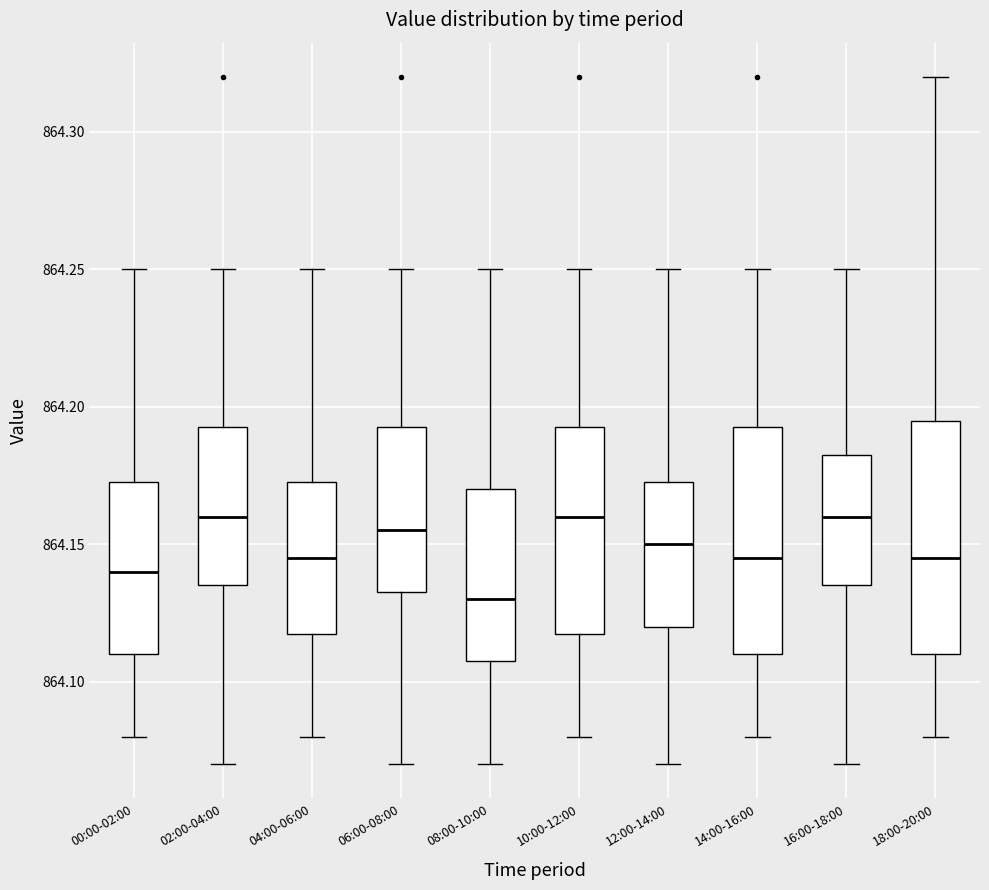

Reading left to right, read every box against the y-axis: the position of its median line, the range the box covers, and the ends of its whiskers. The values are not printed on the chart, so give them approximately, as read against the axis.

00:00-02:00: median 864.140, box 864.110 to 864.175, whiskers 864.080 to 864.250
02:00-04:00: median 864.160, box 864.135 to 864.195, whiskers 864.070 to 864.250
04:00-06:00: median 864.145, box 864.120 to 864.175, whiskers 864.080 to 864.250
06:00-08:00: median 864.155, box 864.135 to 864.195, whiskers 864.070 to 864.250
08:00-10:00: median 864.130, box 864.110 to 864.170, whiskers 864.070 to 864.250
10:00-12:00: median 864.160, box 864.120 to 864.195, whiskers 864.080 to 864.250
12:00-14:00: median 864.150, box 864.120 to 864.175, whiskers 864.070 to 864.250
14:00-16:00: median 864.145, box 864.110 to 864.195, whiskers 864.080 to 864.250
16:00-18:00: median 864.160, box 864.135 to 864.185, whiskers 864.070 to 864.250
18:00-20:00: median 864.145, box 864.110 to 864.195, whiskers 864.080 to 864.320